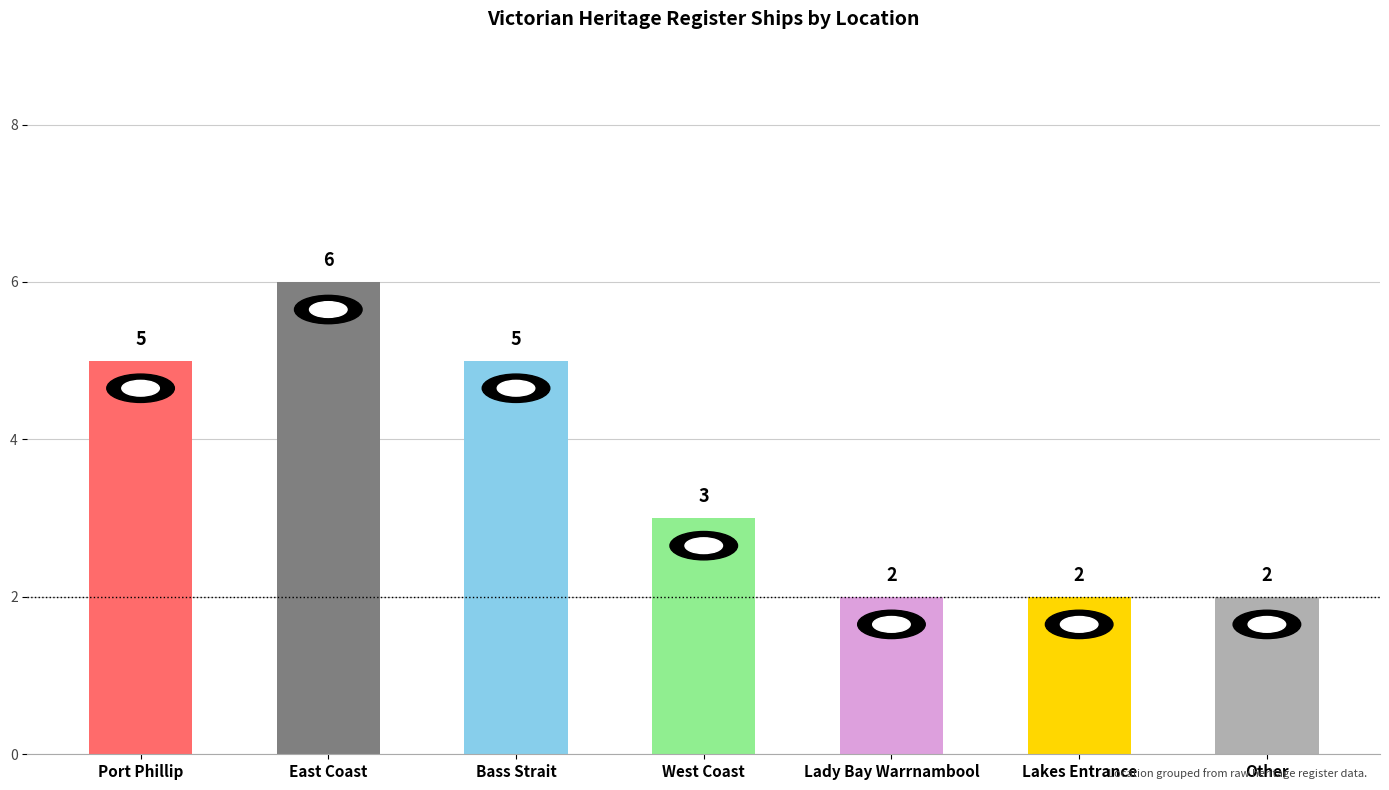

How many data points are less than 3?

3